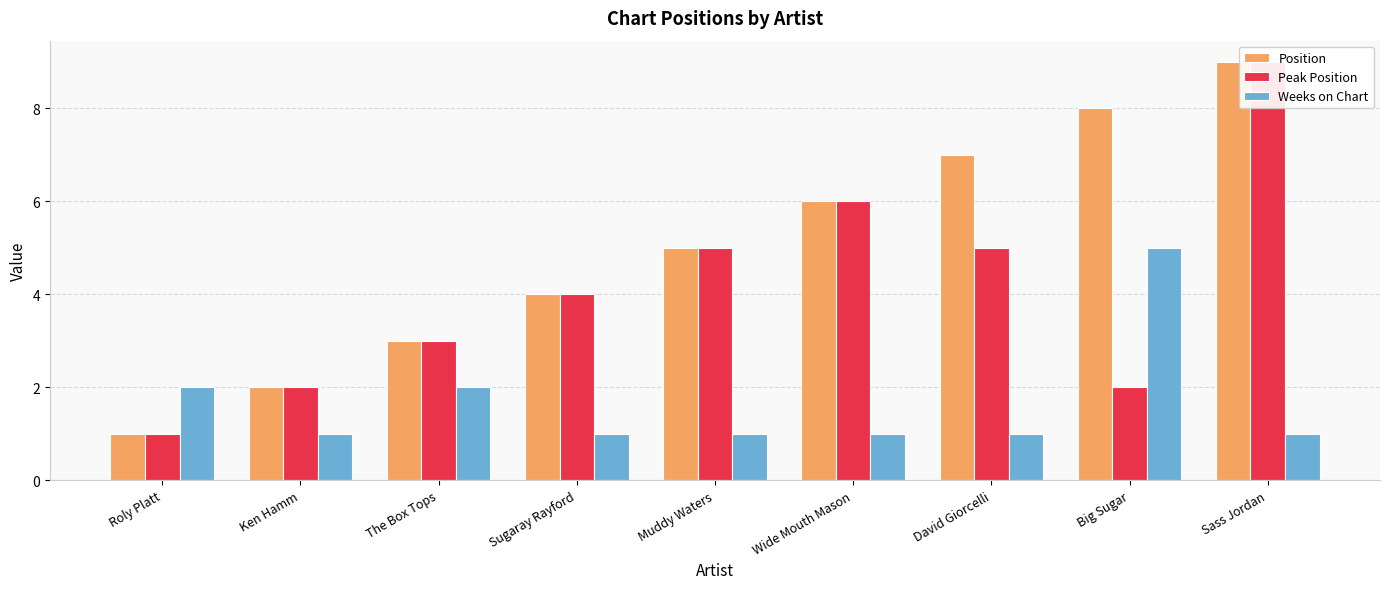

Where does the Position series first go above 5?

Wide Mouth Mason